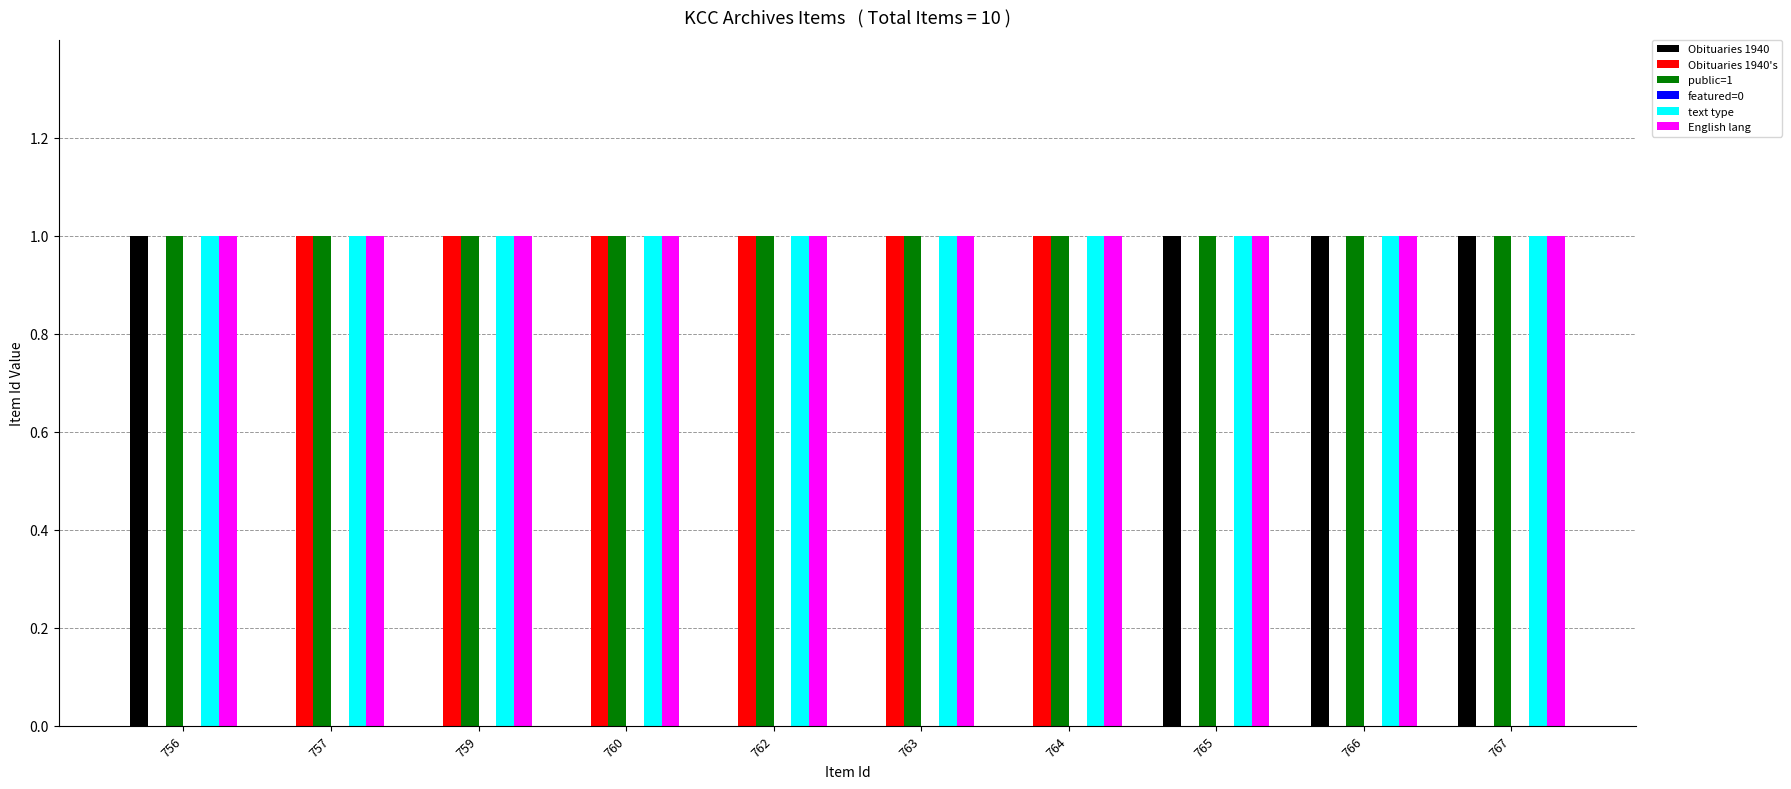

Is it true that English lang equals 1 at 764?

True